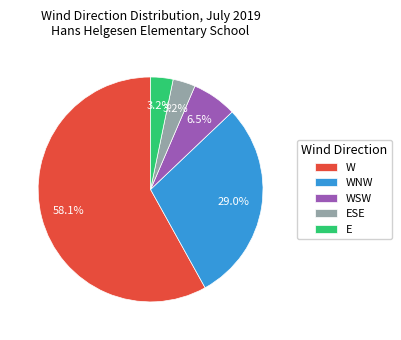

To the nearest percent, what portion does ESE represent?

3%